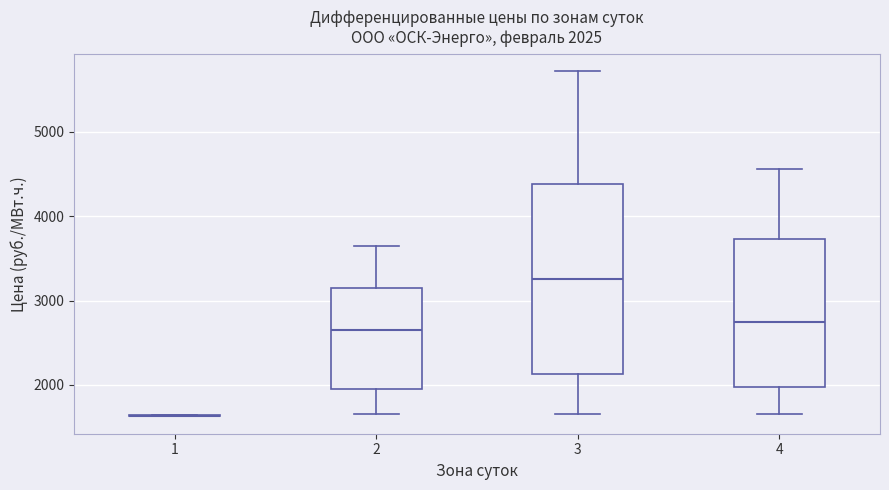

Comparing the boxes themselves (not the whiskers), which one is the tallest?

3